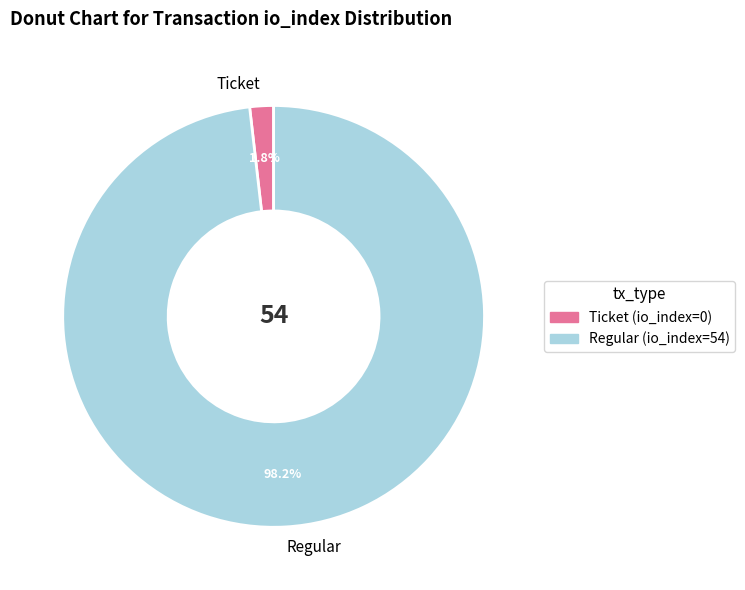

What portion of the pie excludes Regular?

1.8%